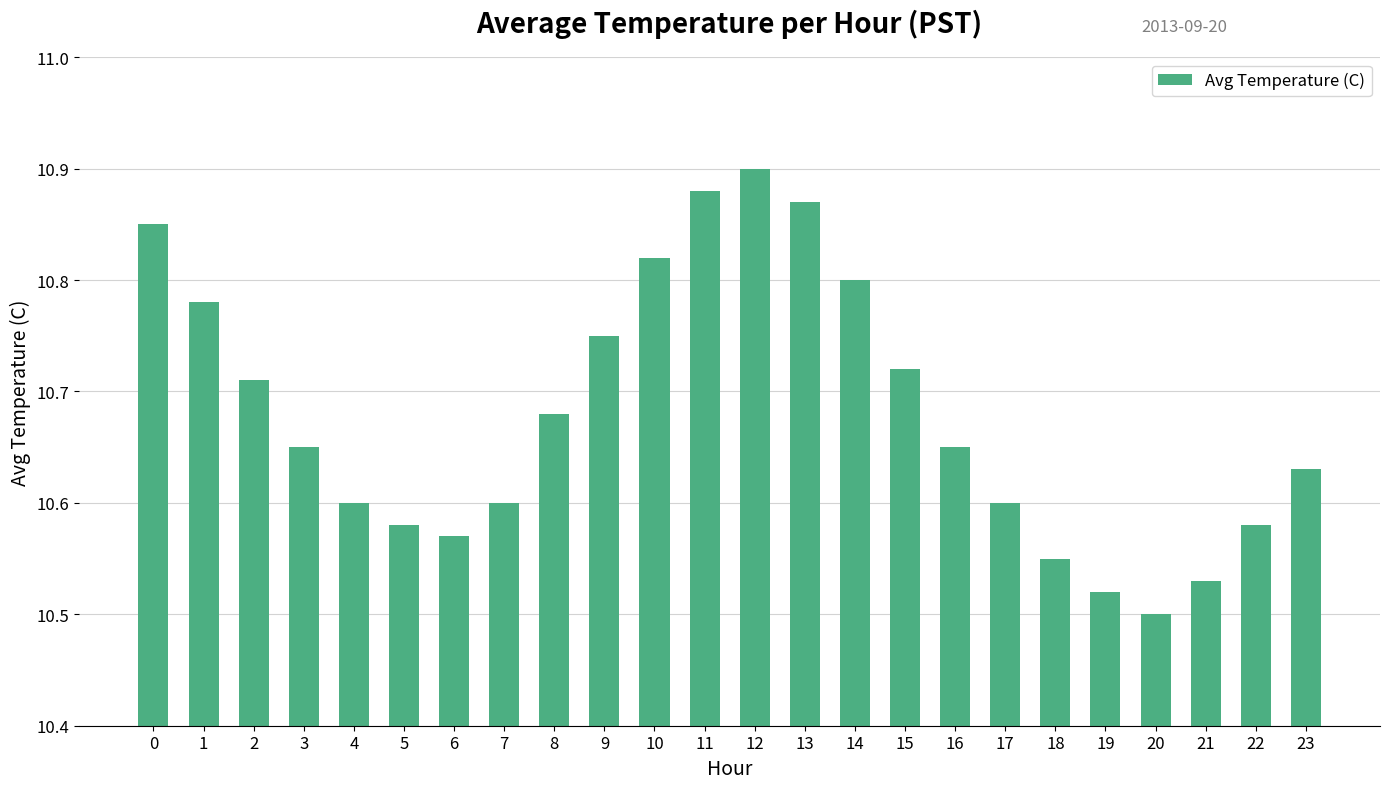

True or false: the data shows 15.1 at 12.

False